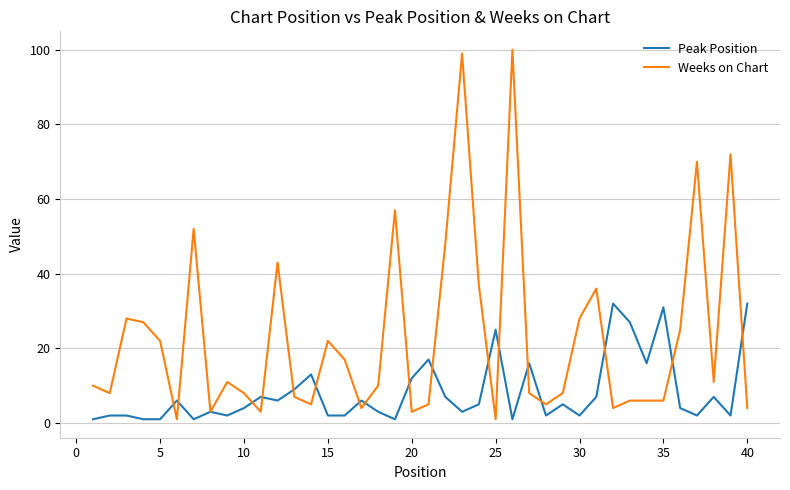

Which series has the largest total across all categories?

Weeks on Chart